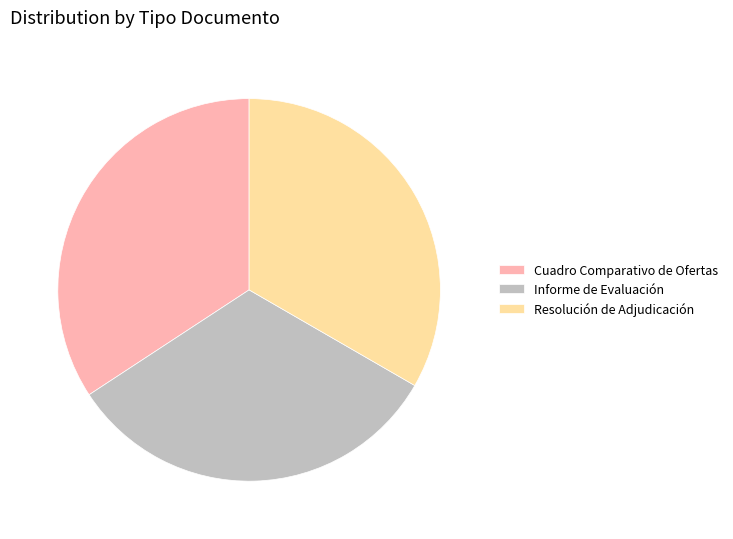

Is it true that Resolución de Adjudicación is 33% of the pie?

True